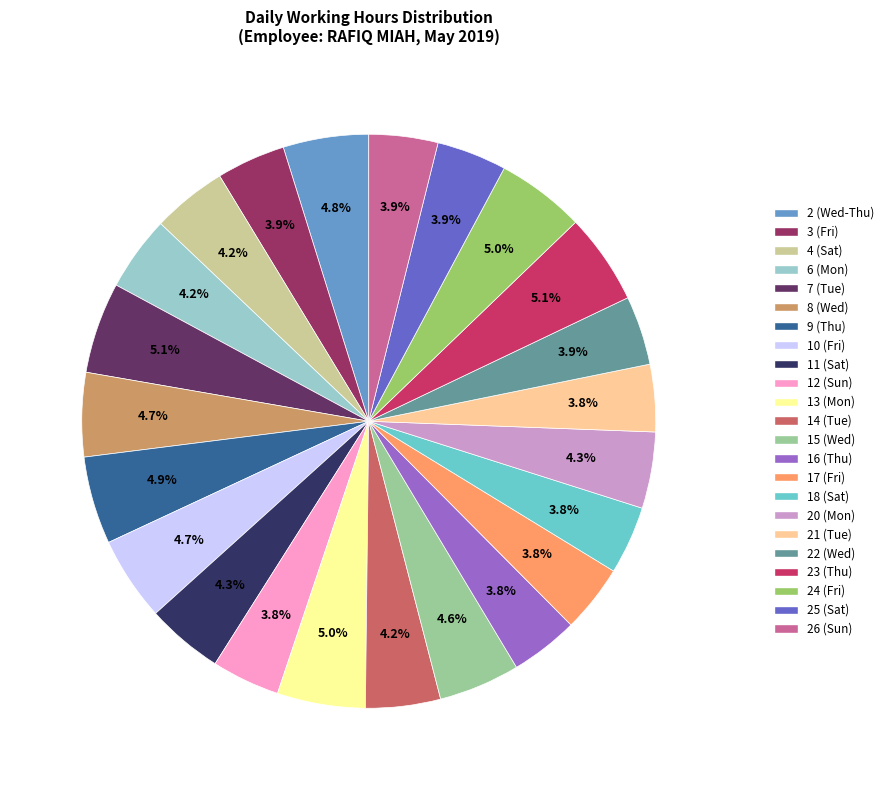

Does 24 (Fri) account for over 50% of the chart?

No